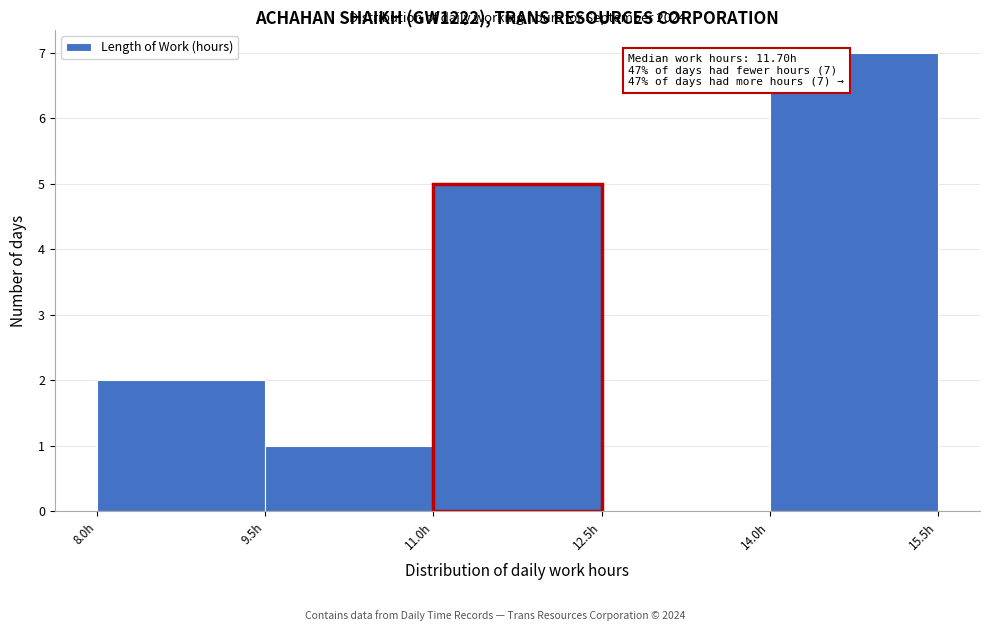

Over which range of the x-axis is the bar tallest?

14.0 to 15.5